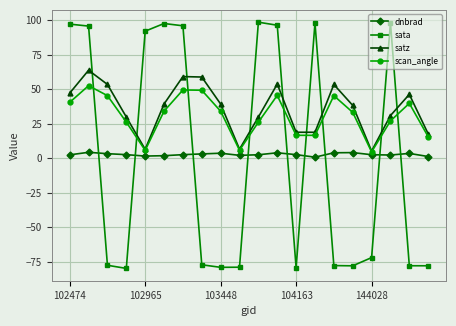

What is the difference between the maximum and minimum values in the satz series?

58.5